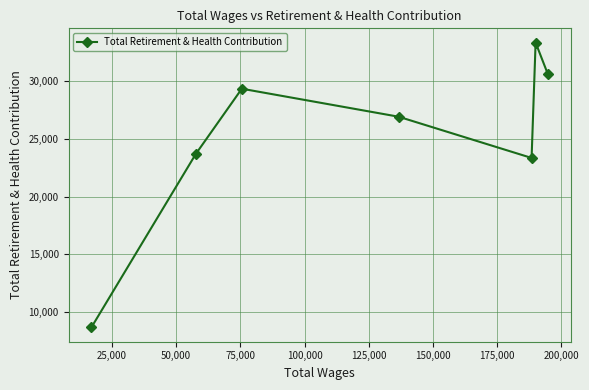

What is the minimum value shown in the chart?

8671